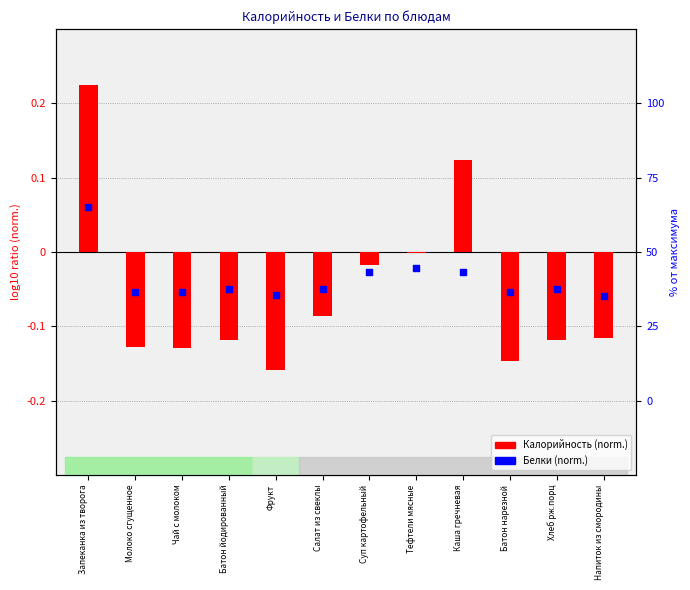

Which series has the largest total across all categories?

Белки (norm.)